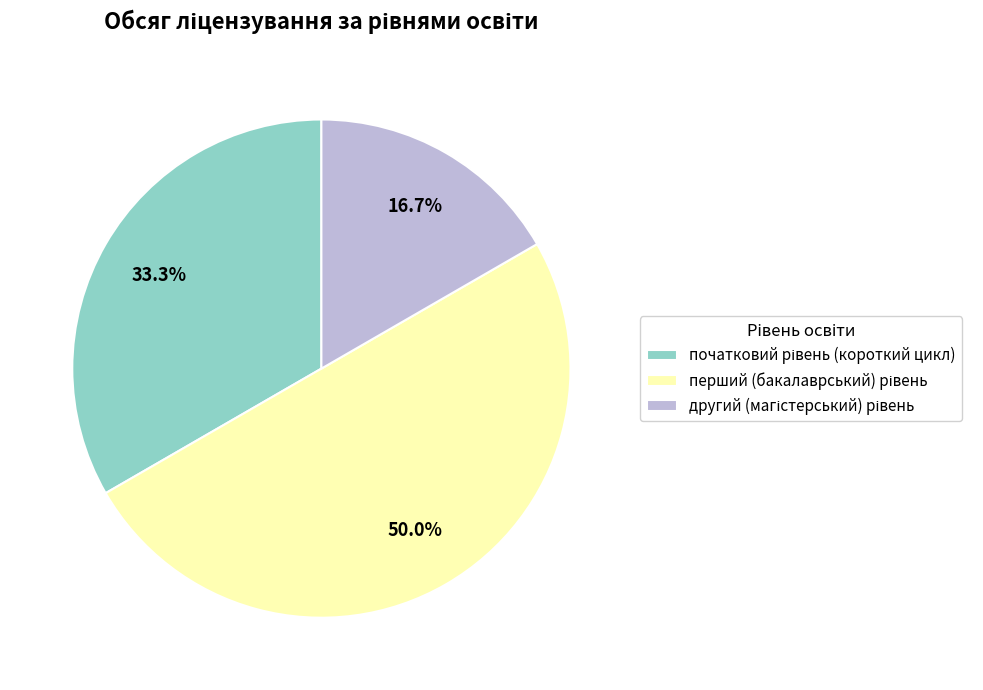

How many slices are in this pie chart?

3